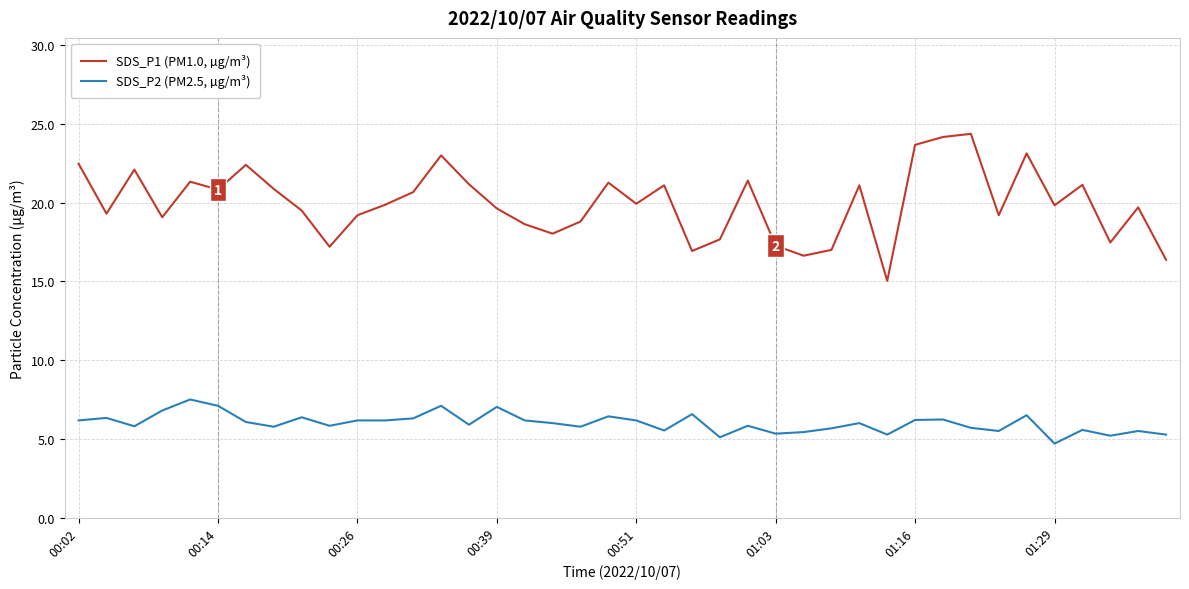

True or false: SDS_P2 (PM2.5, µg/m³) and SDS_P1 (PM1.0, µg/m³) cross at least once.

False